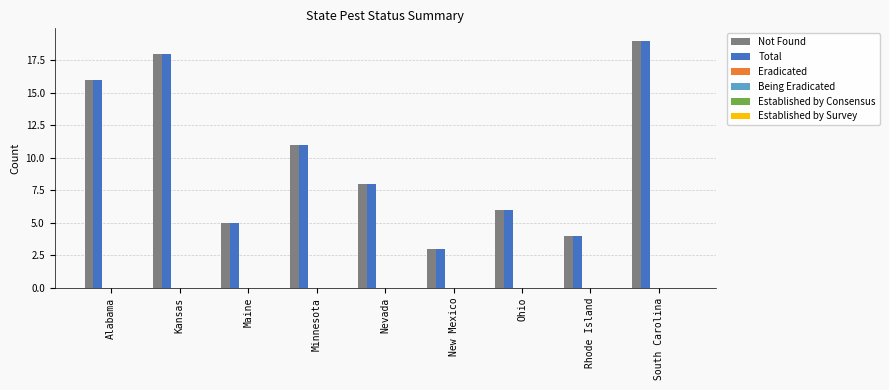

What is the minimum value shown in the chart?

3